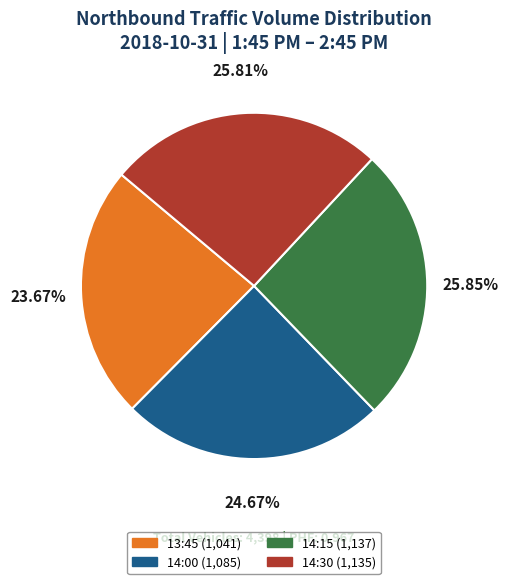

To the nearest percent, what is the average slice percentage?

25%